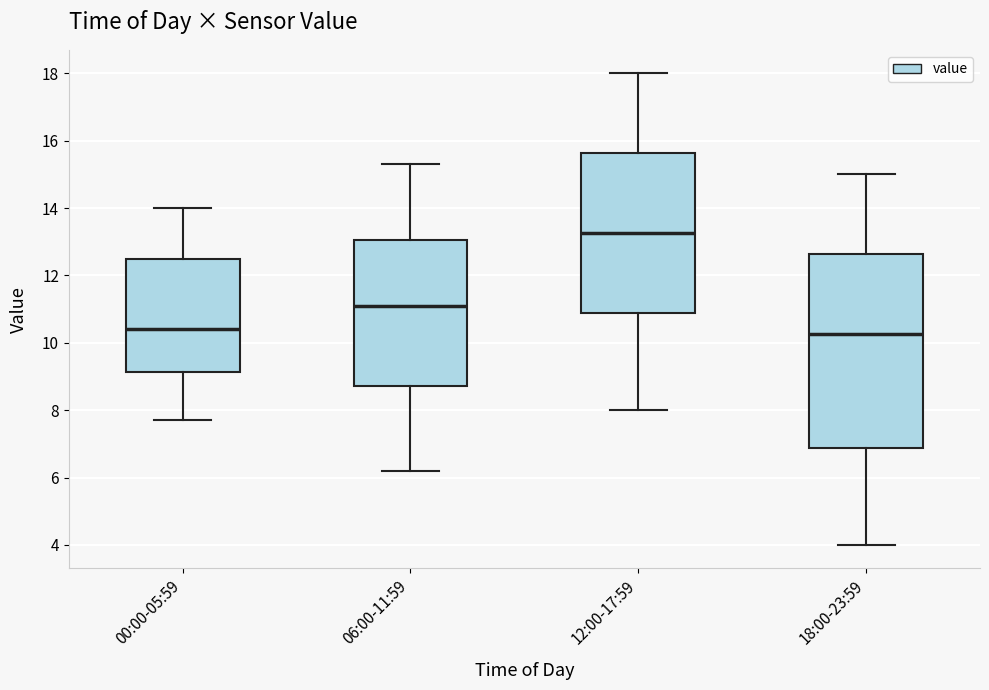

Which box is the tallest, from its lower edge to its upper edge?

18:00-23:59